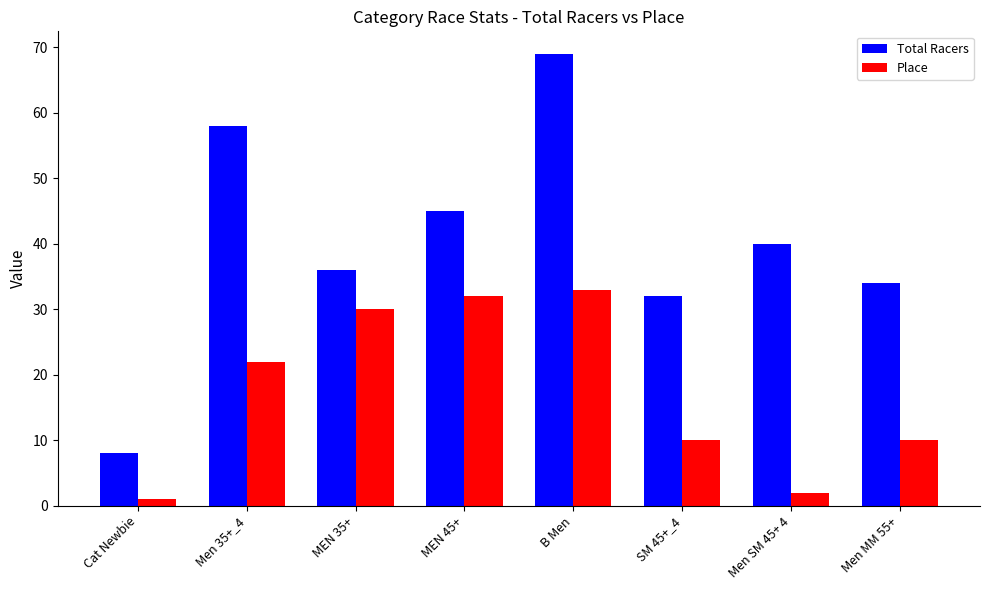

How many values in the Place series are below 22?

4